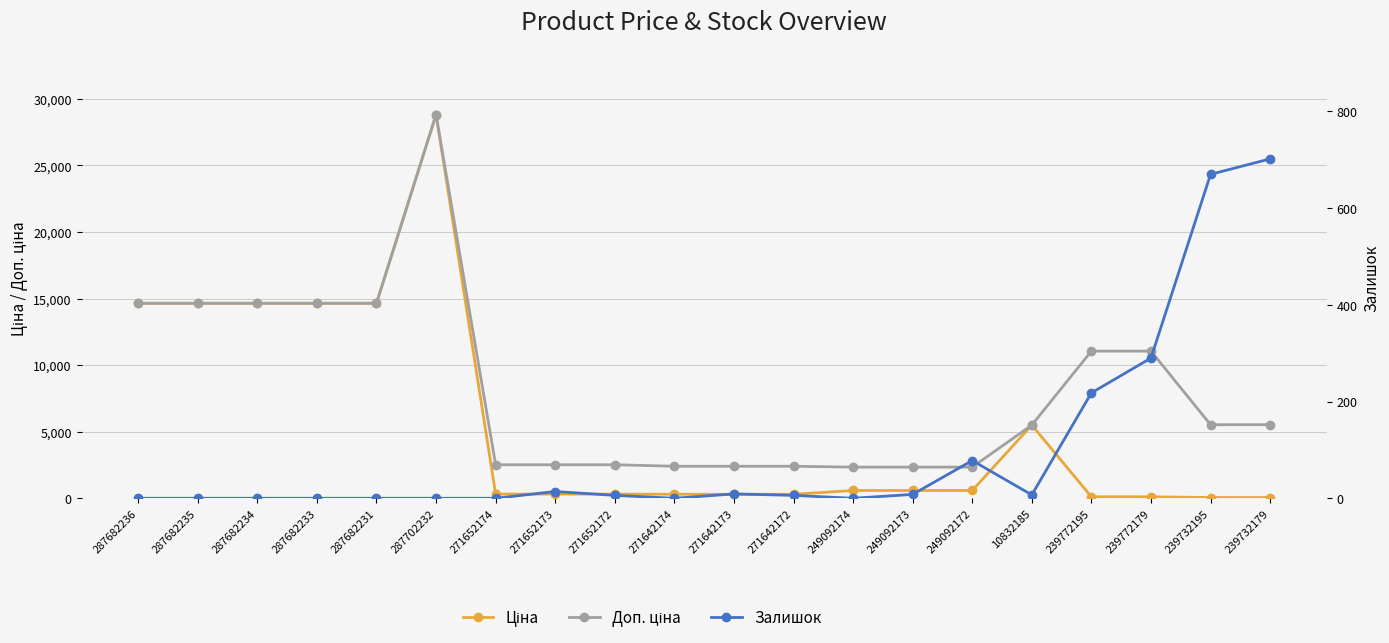

At how many categories does at least one series exceed 19313?

1